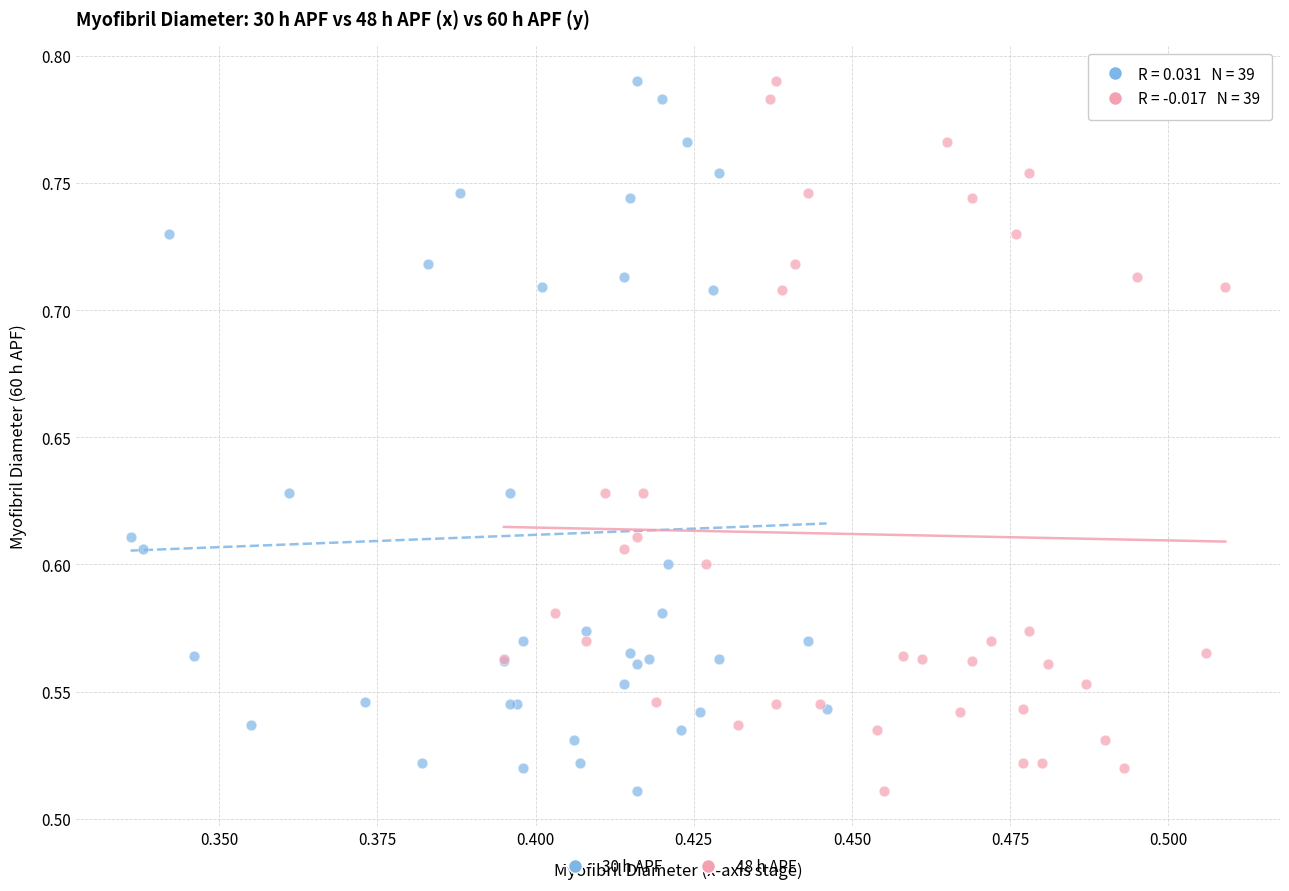

What are all the series names shown in the legend?

30 h APF, 48 h APF